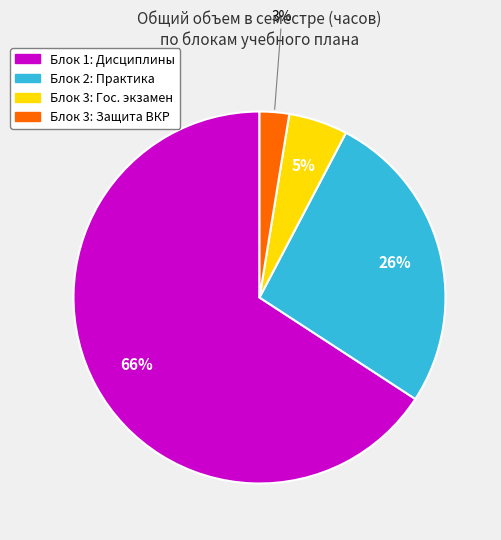

To the nearest percent, what is the difference between the largest and smallest slice percentages?

63%